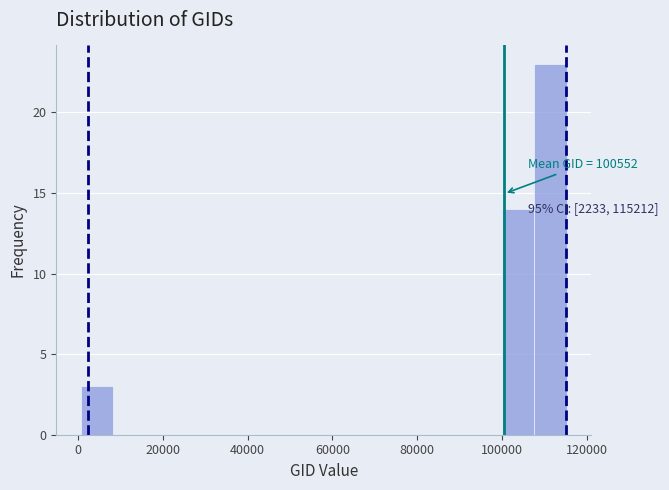

Around what value on the x-axis is the tallest bar? Give the approximate position of its centre, as read against the axis.

112000